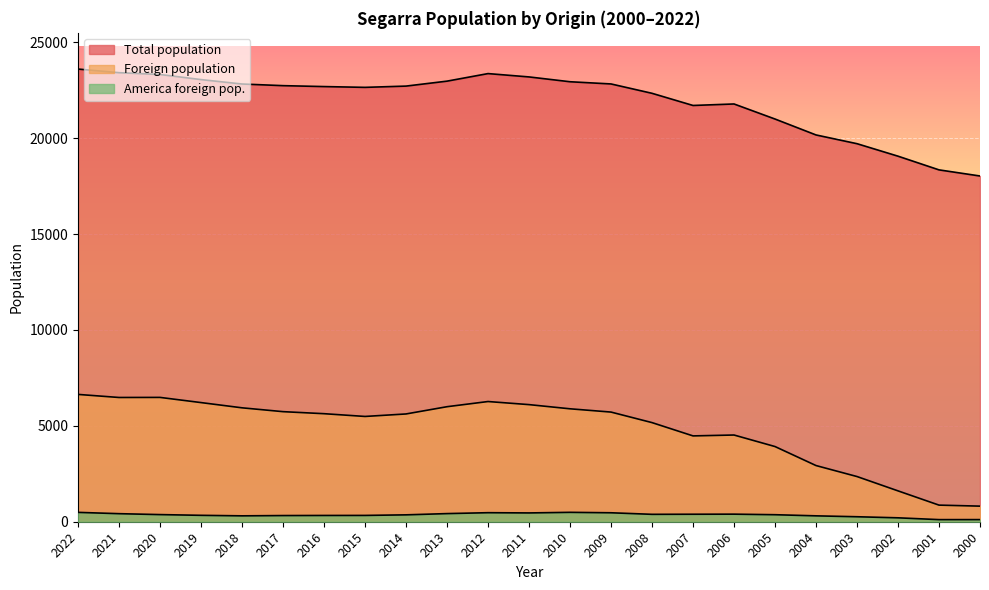

True or false: Foreign population and America foreign pop. intersect in this chart.

False